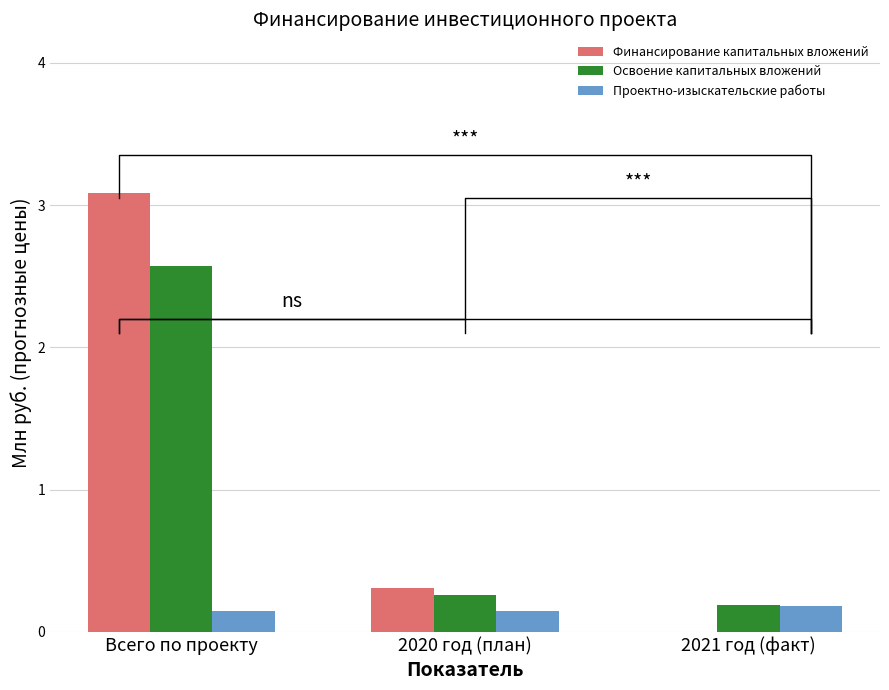

What is the maximum value shown in the chart?

3.1